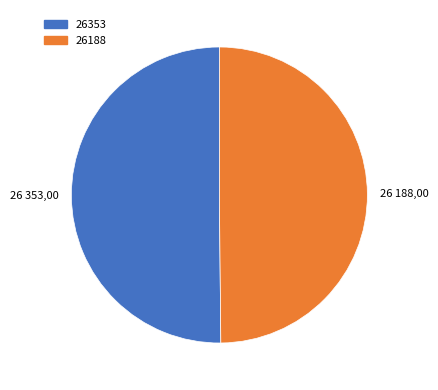

True or false: 26188 accounts for 90% of the total.

False